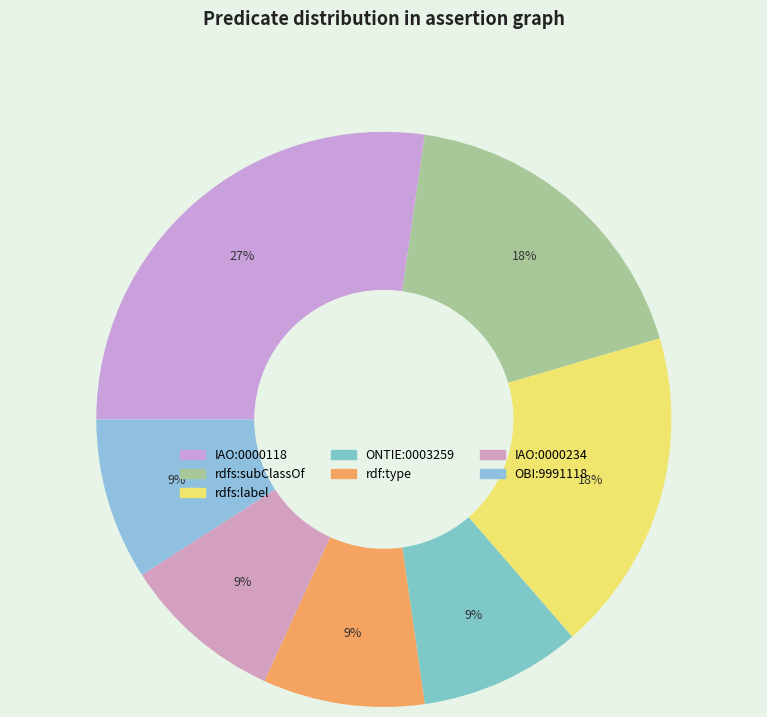

To the nearest percent, what portion does rdf:type represent?

9%